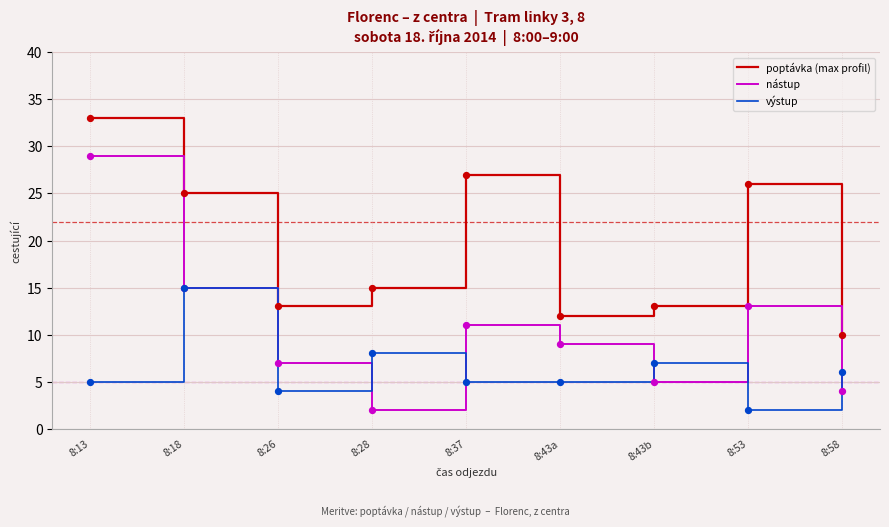

What is the total value across all series at 8:58?

20